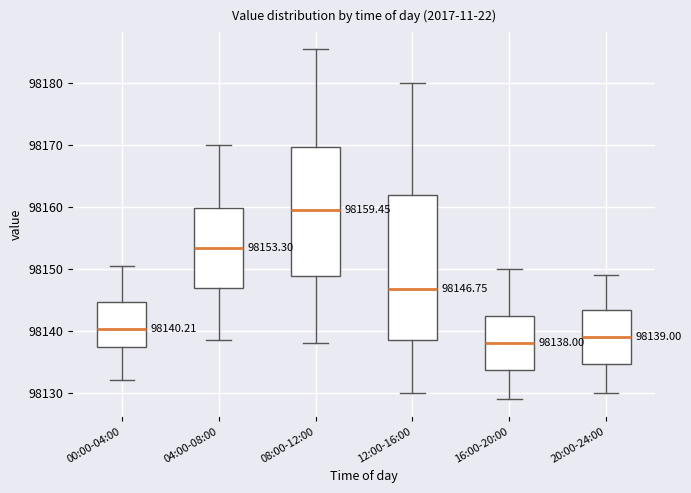

Comparing the boxes themselves (not the whiskers), which one is the tallest?

12:00-16:00